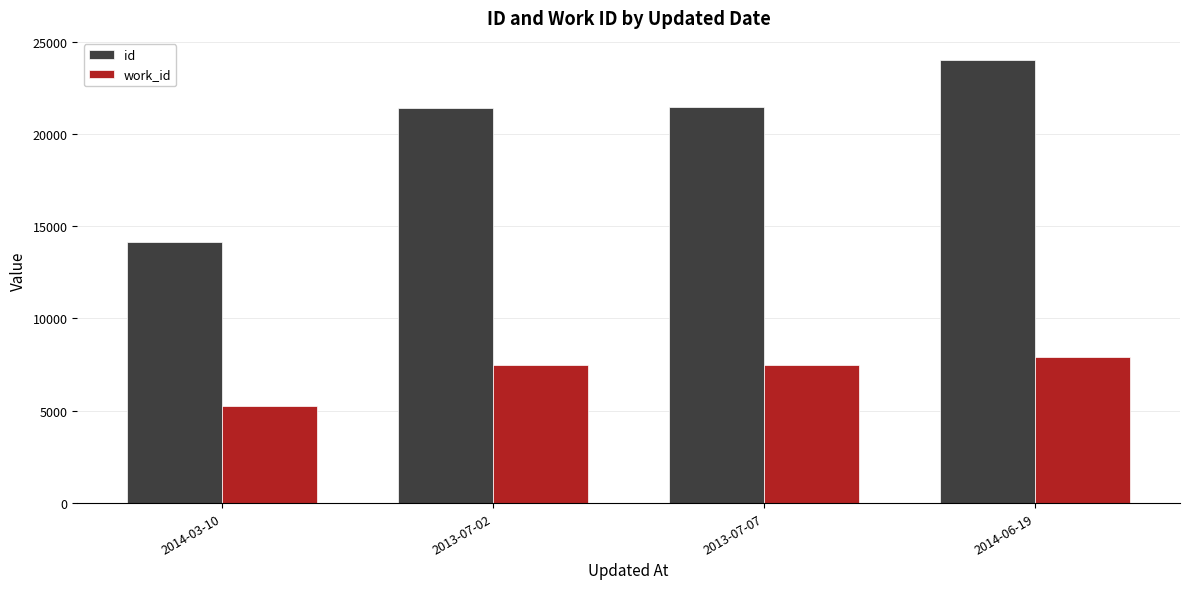

Rank the series by their average value, from lowest to highest.

work_id, id